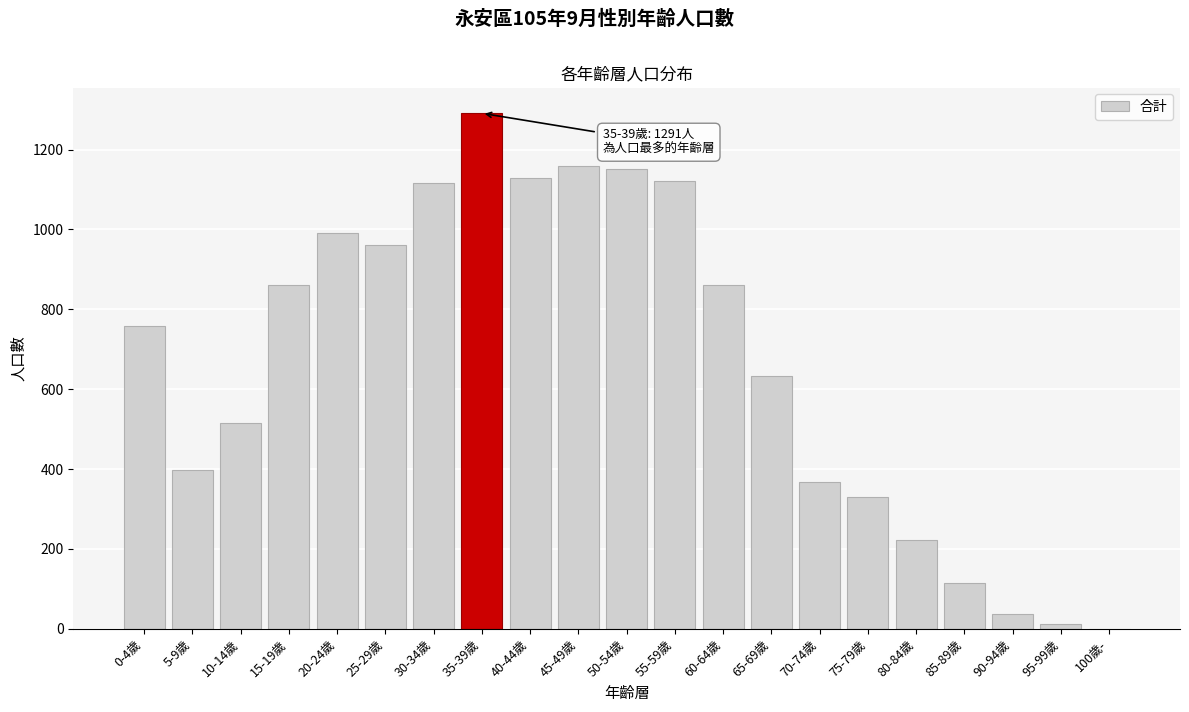

What is the maximum value shown in the chart?

1291